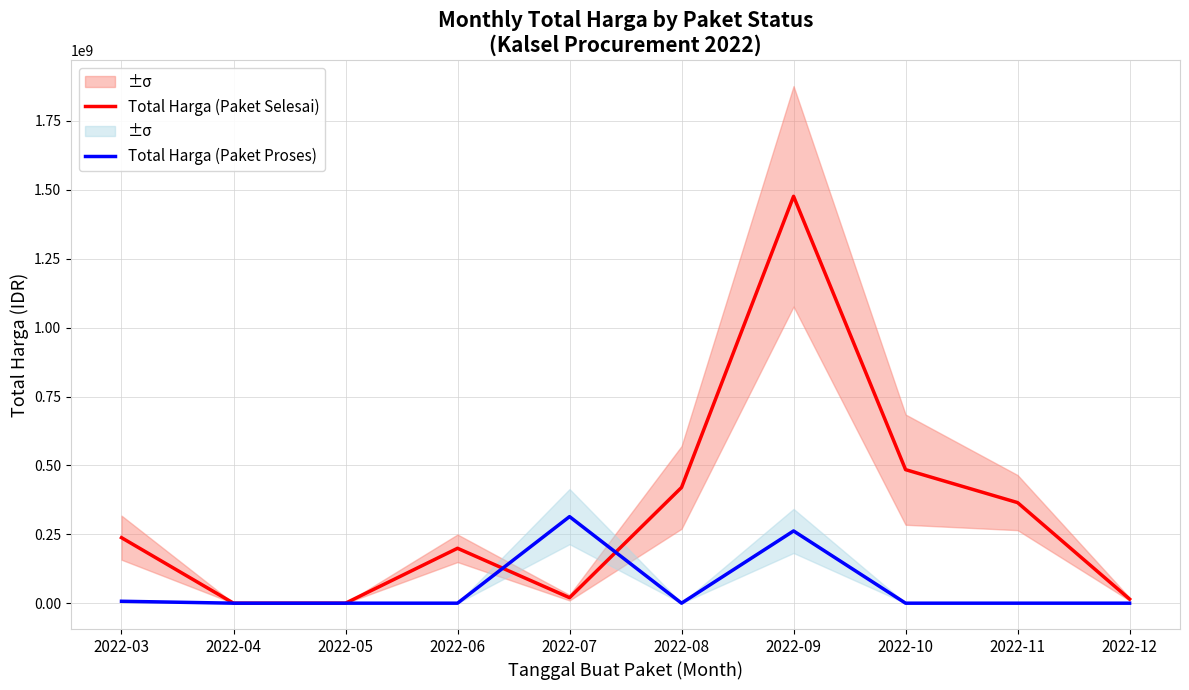

True or false: Total Harga (Paket Proses) has more than 1 points higher than both neighbors.

True